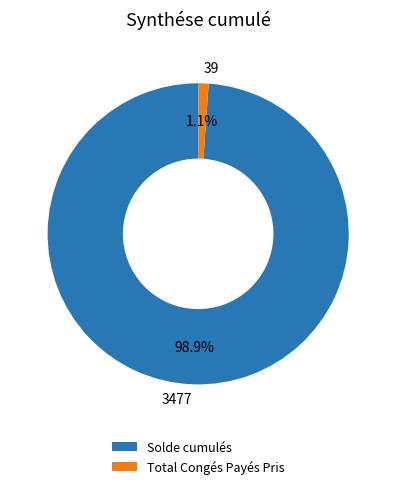

Count the number of slices in the pie.

2